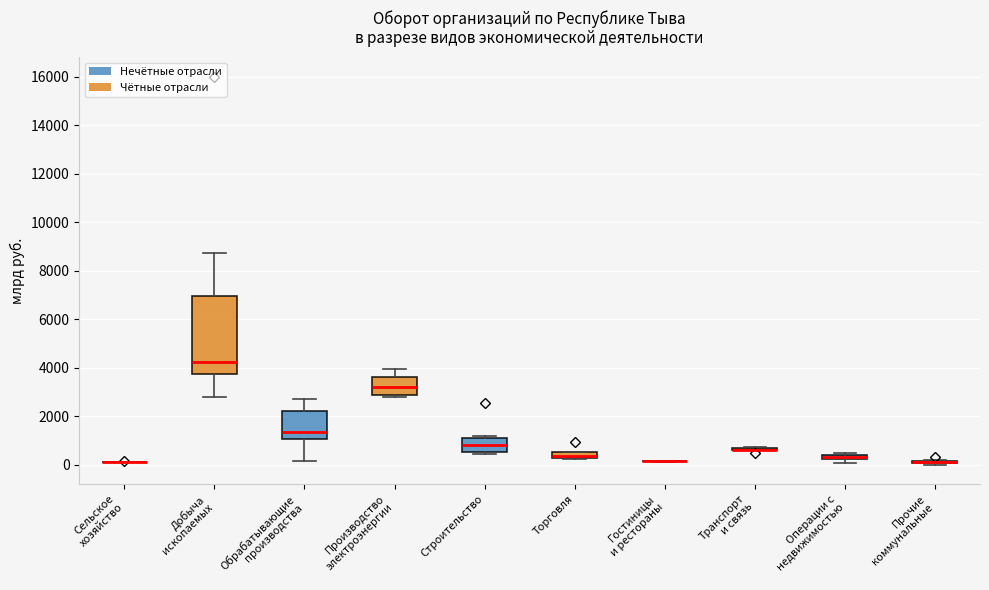

Where is the upper edge of the box for Торговля on the y-axis? The values are not printed on the chart, so give them approximately, as read against the axis.

600